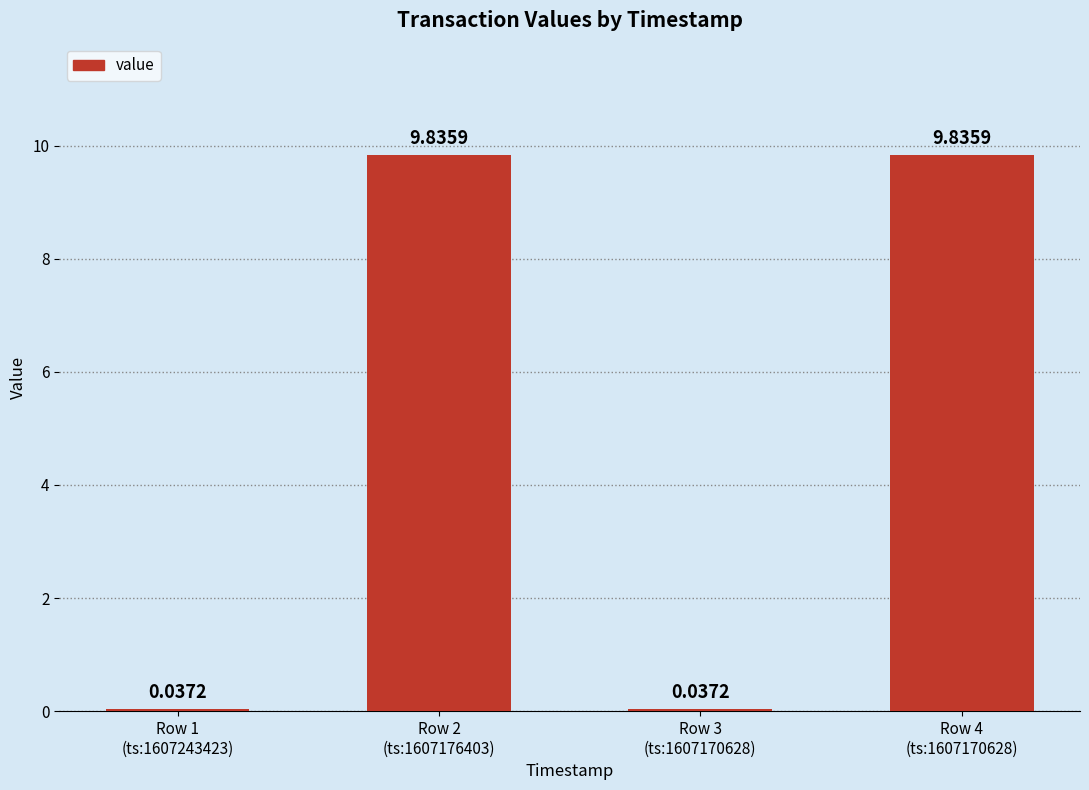

What is the sum of the values at Row 2
(ts:1607176403) and Row 1
(ts:1607243423)?

9.9